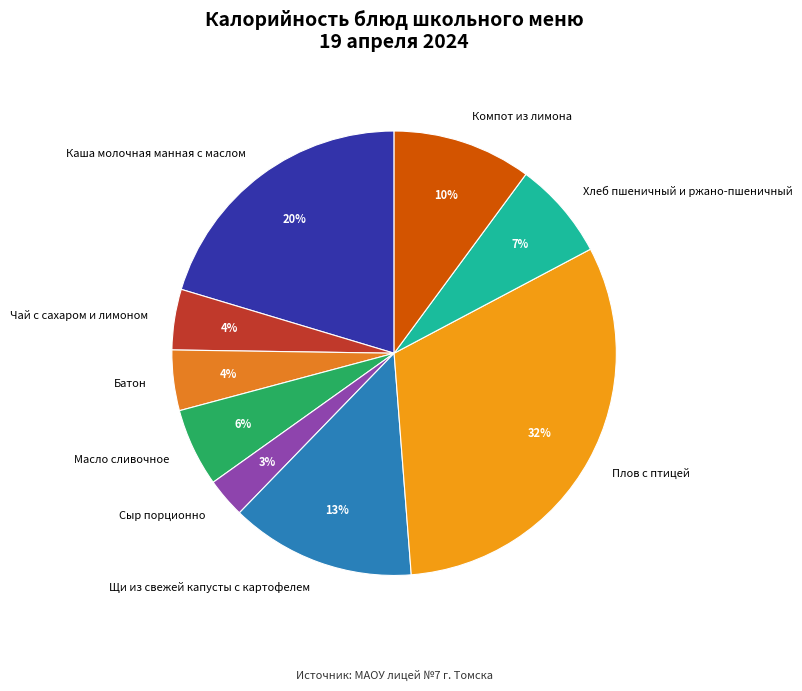

Combined, do Батон and Щи из свежей капусты с картофелем account for over 50%?

No